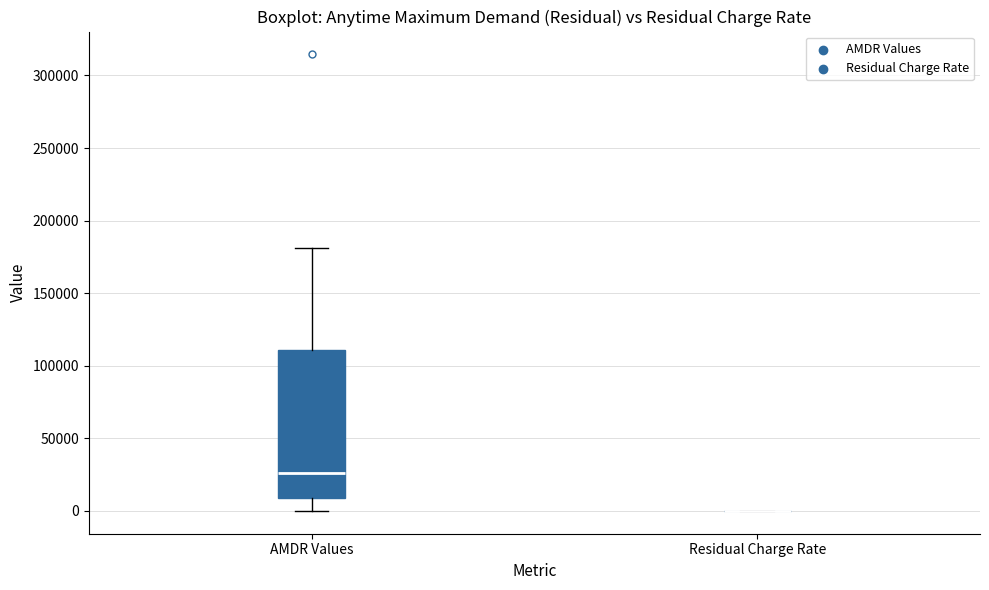

Reading left to right, read every box against the y-axis: the position of its median line, the range the box covers, and the ends of its whiskers. The values are not printed on the chart, so give them approximately, as read against the axis.

AMDR Values: median 25000, box 10000 to 110000, whiskers 0 to 180000
Residual Charge Rate: box collapsed to a line at 0, whiskers 0 to 0